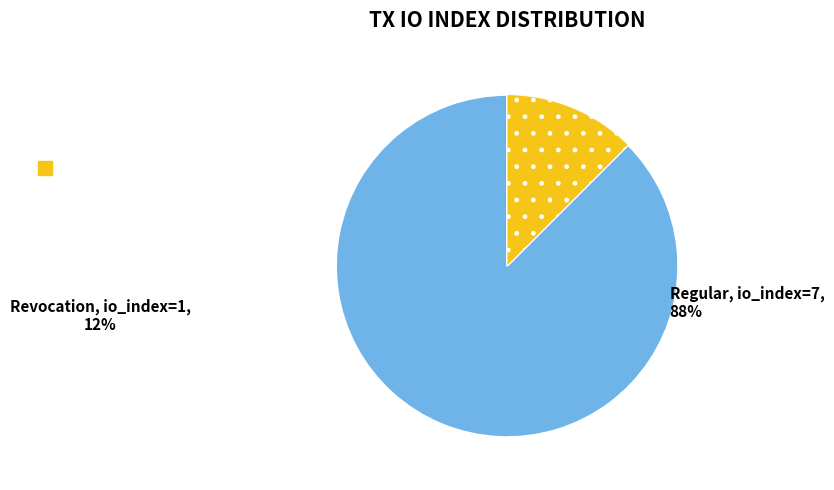

Does any single category account for the majority?

Yes